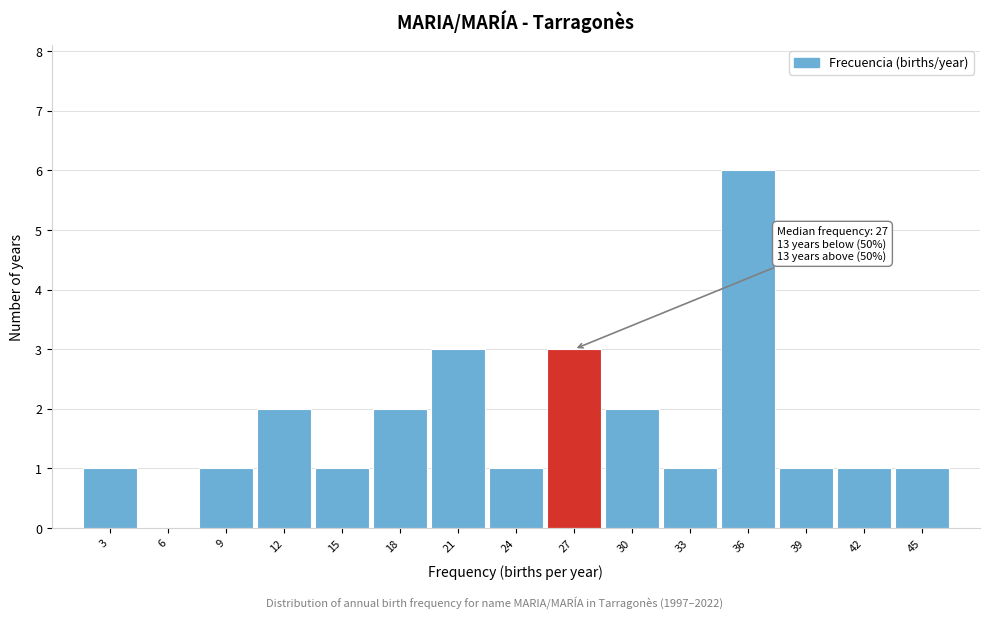

Reading left to right, list all the values displayed in this chart.

3=1	6=0	9=1	12=2	15=1	18=2	21=3	24=1	27=3	30=2	33=1	36=6	39=1	42=1	45=1